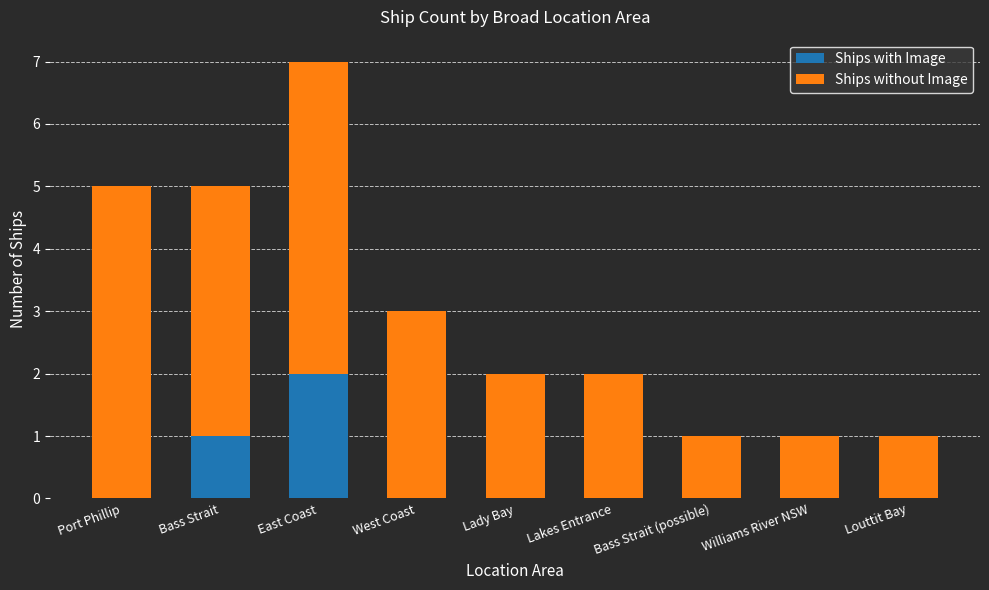

What are all the series names shown in the legend?

Ships with Image, Ships without Image